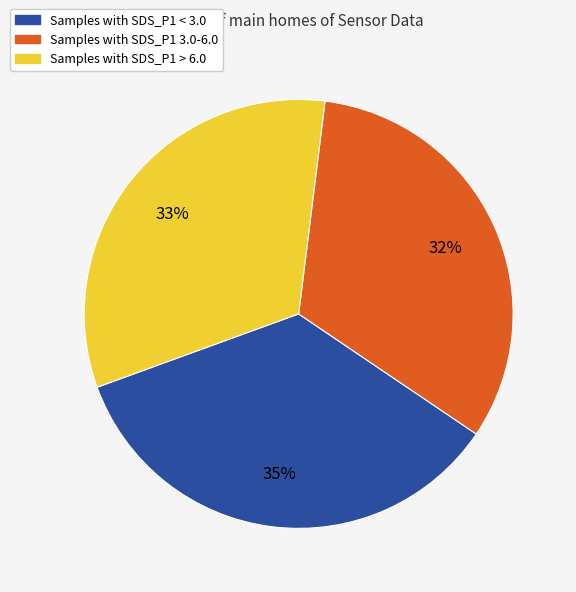

Is there a majority slice in this chart?

No